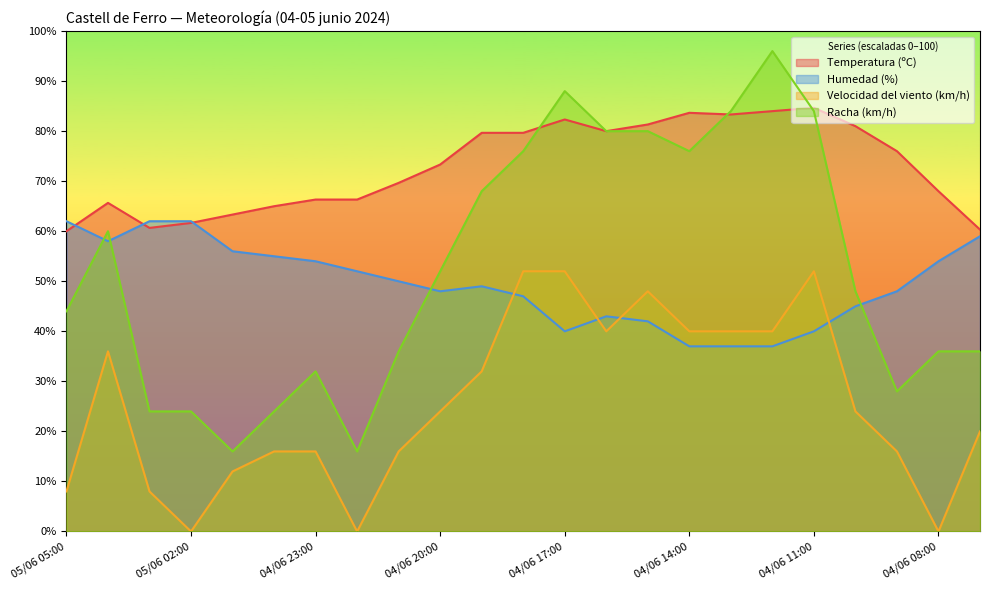

How many lines are shown in the chart?

4